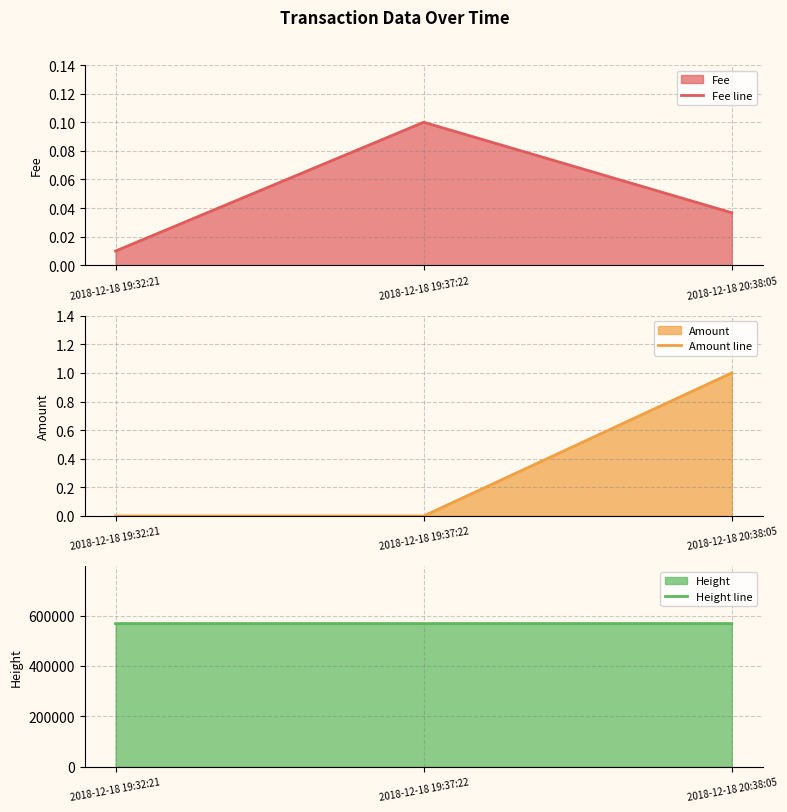

How many Fee line values are between 0 and 1?

3